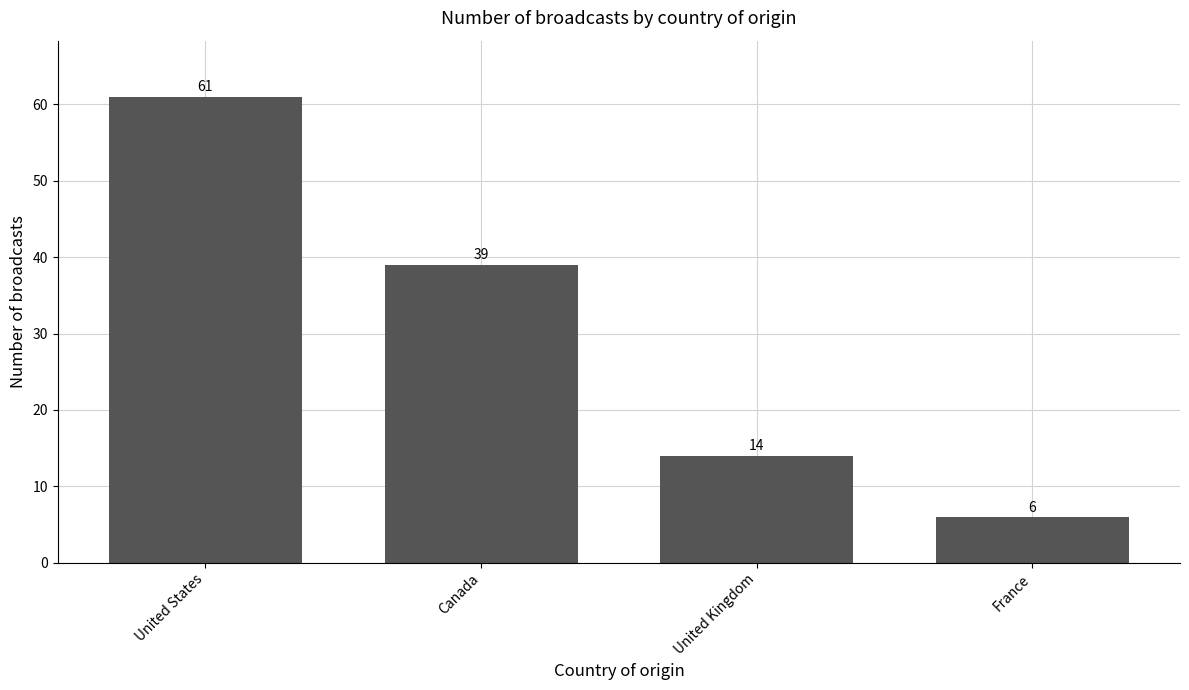

What is the label of the 2nd bar from the left?

Canada